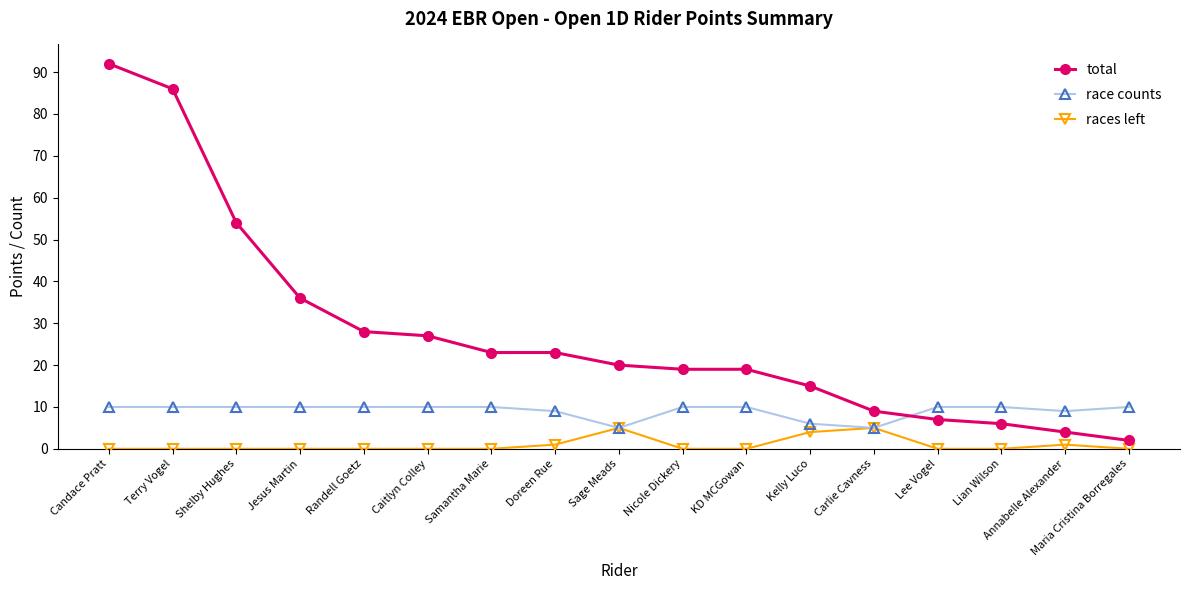

What is the difference between the maximum and minimum values in the total series?

90